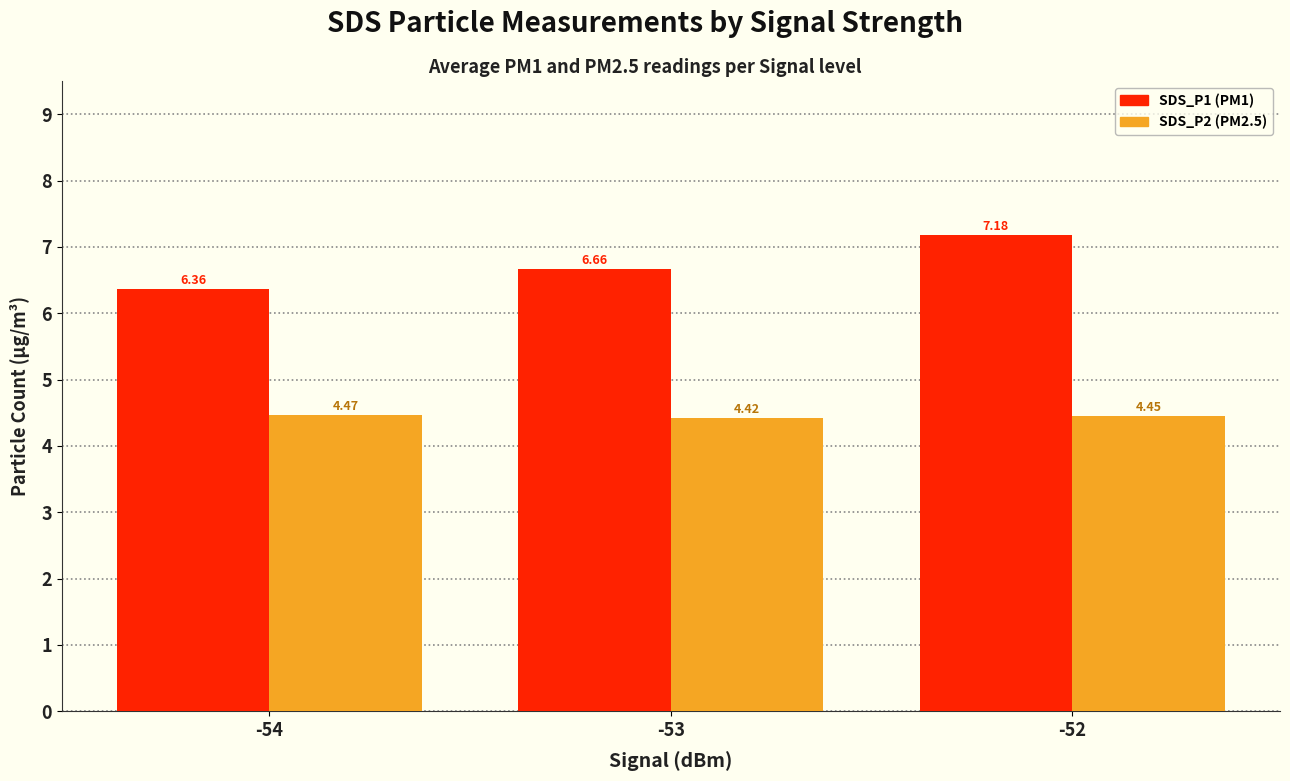

What is the spread (max minus min) of values at -54?

1.9